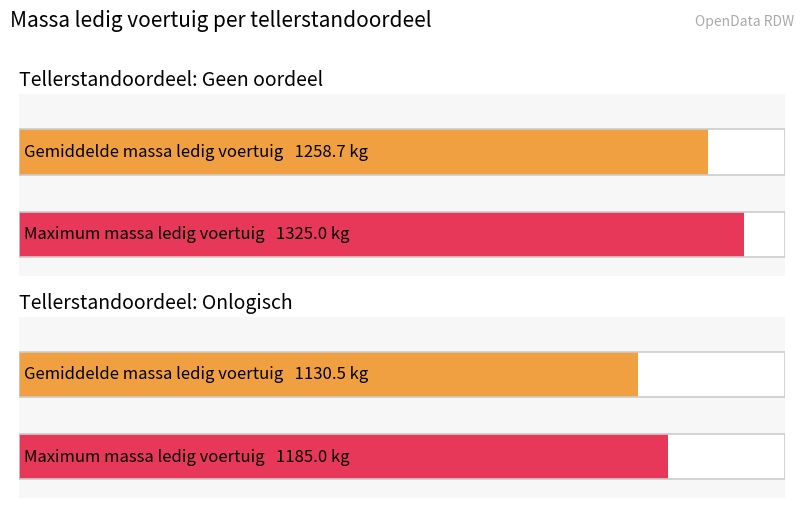

Are the bars horizontal?

Yes